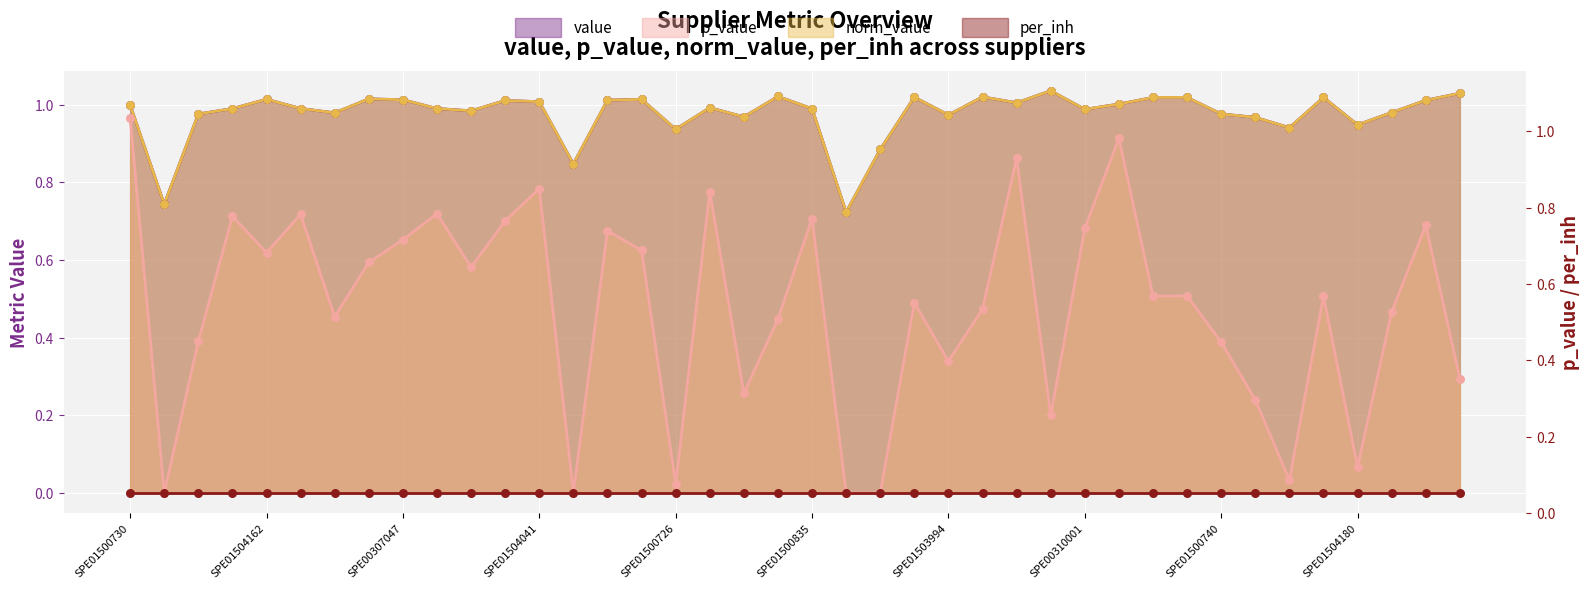

Which series contains the lowest Y value?

p_value